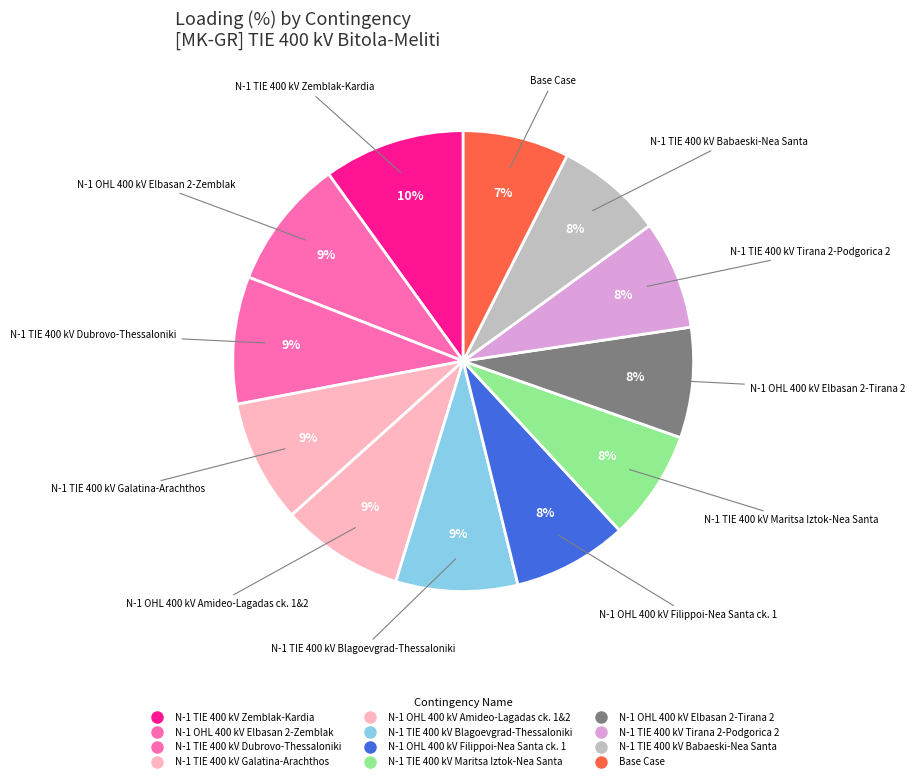

How many slices are in this pie chart?

12